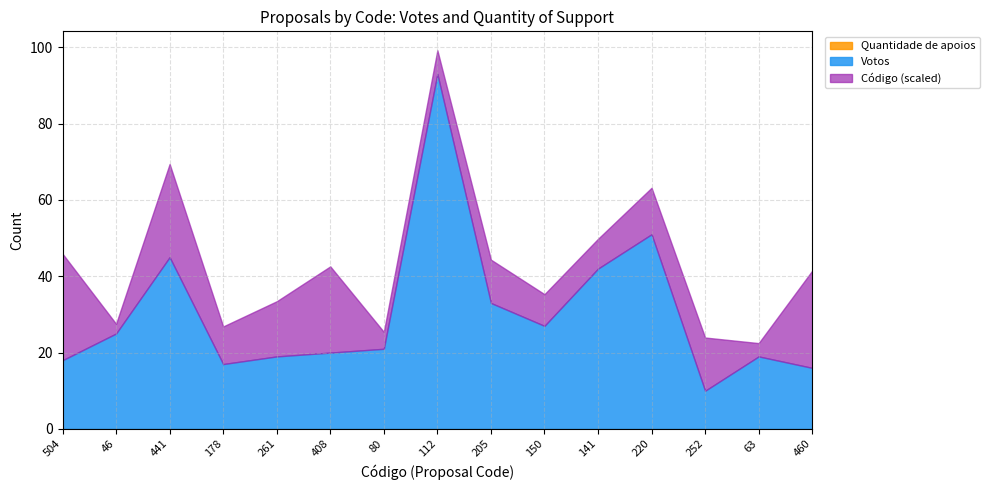

The value of Código at 205 is 104. True or false?

False